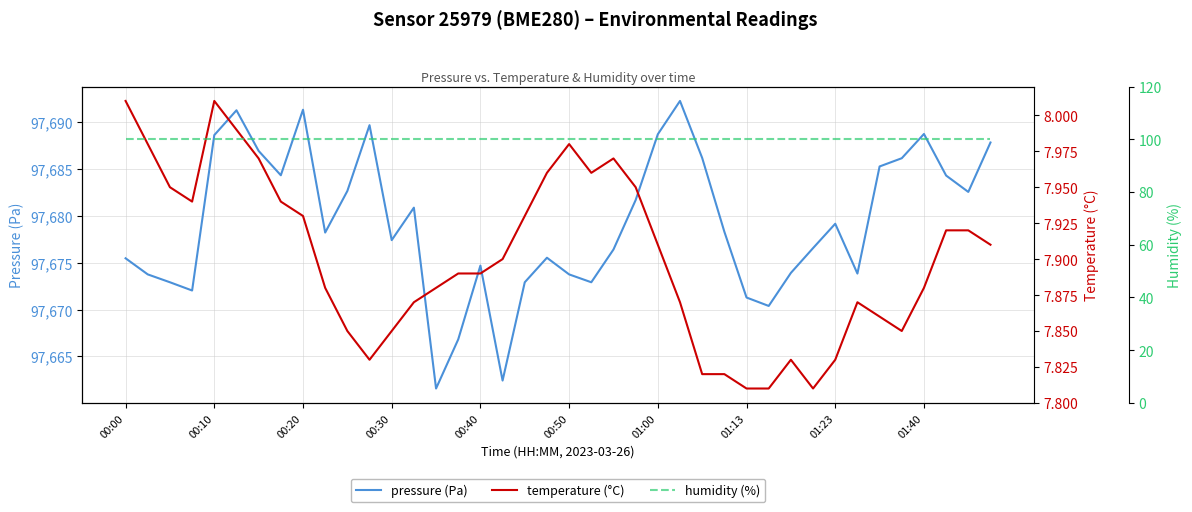

The pressure (Pa) series shows 97691.3 at 00:20. True or false?

True